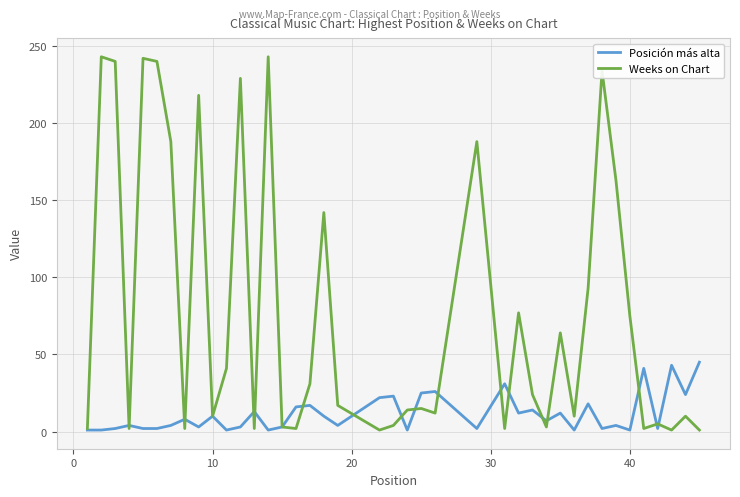

Which series has the largest total across all categories?

Weeks on Chart